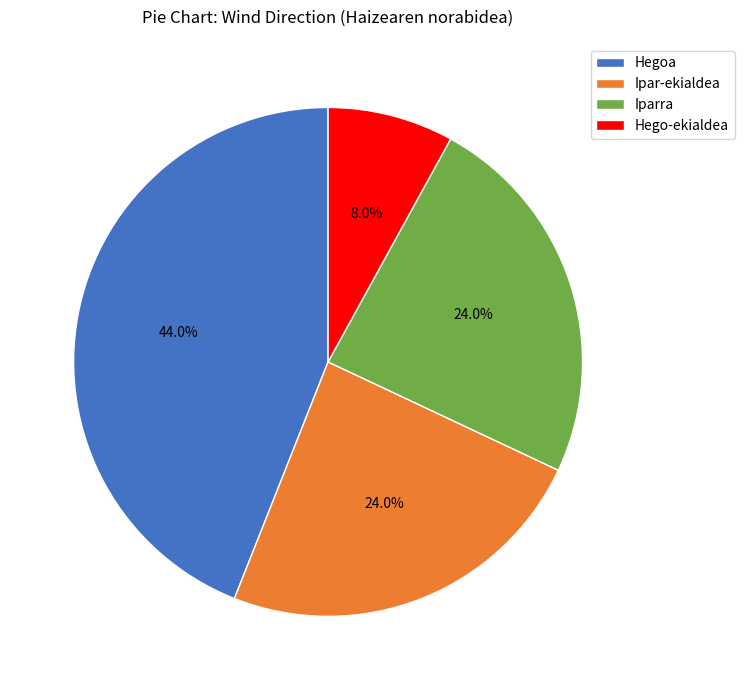

What percentage is the Hego-ekialdea slice, to the nearest percent?

8%